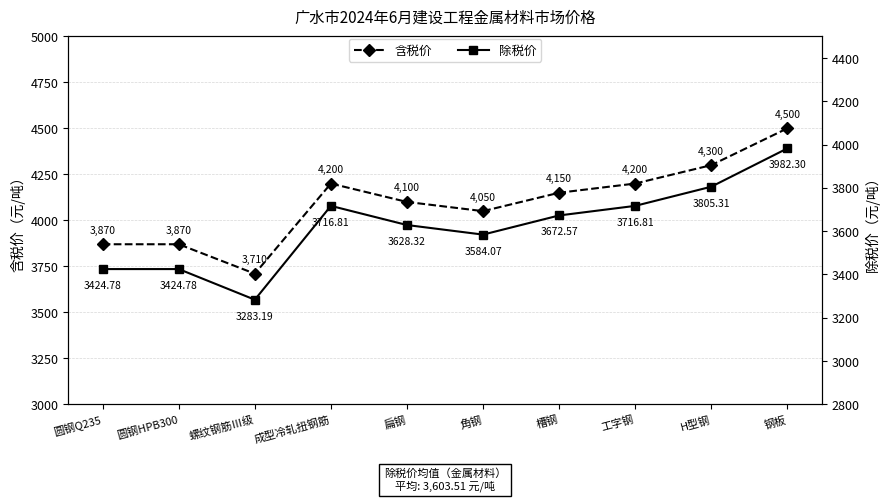

Read the 除税价 value at 螺纹钢筋Ⅲ级.

3283.2